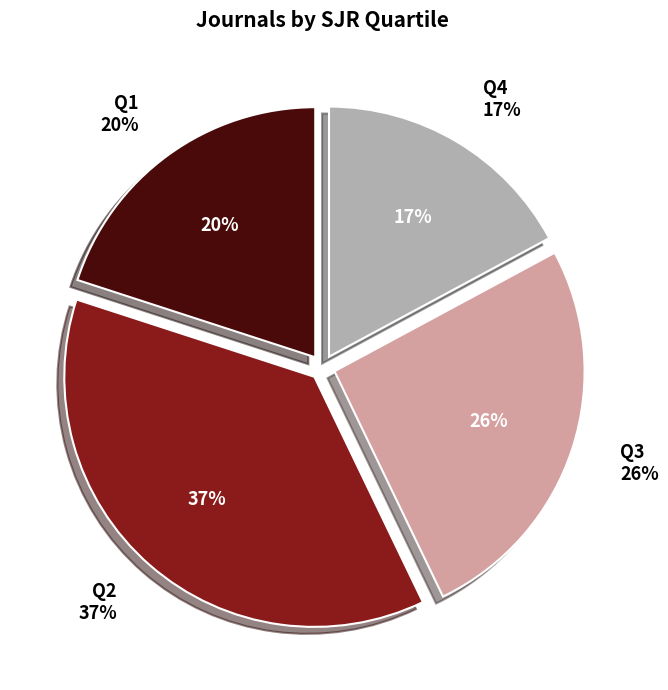

How many slices are in this pie chart?

4